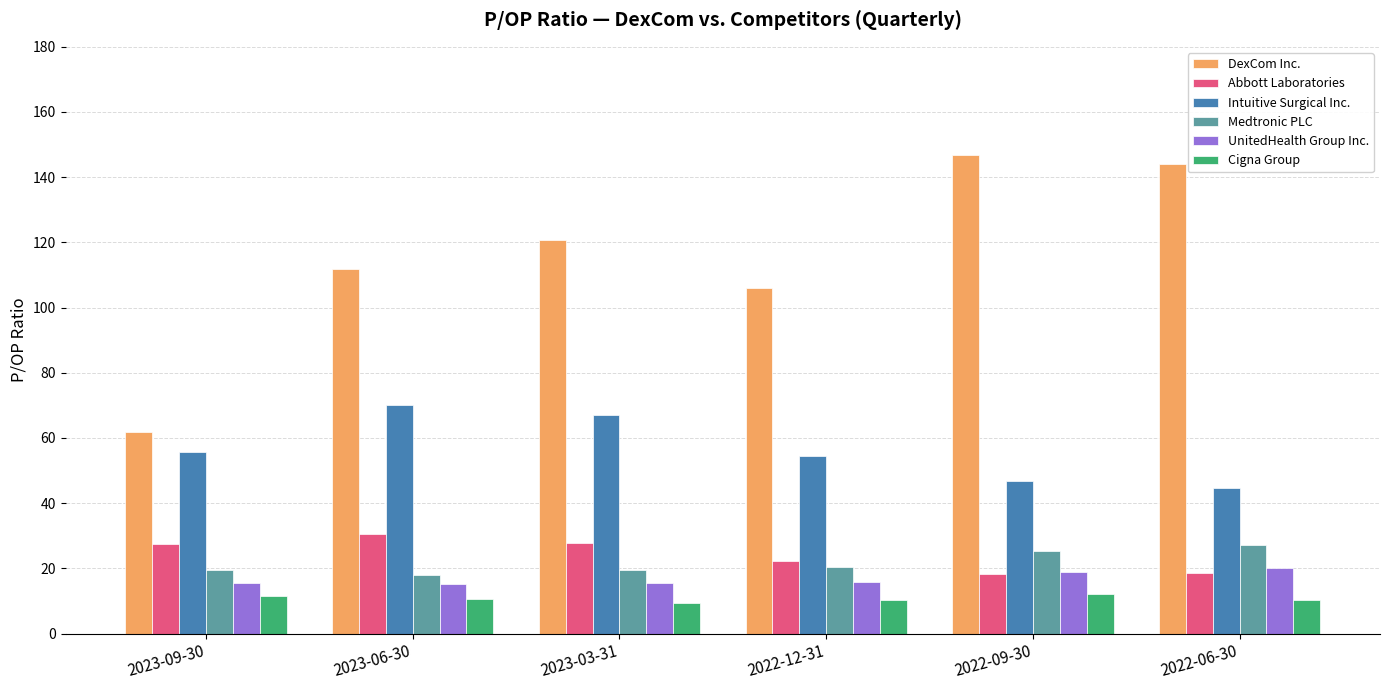

What are all the series names shown in the legend?

DexCom Inc., Abbott Laboratories, Intuitive Surgical Inc., Medtronic PLC, UnitedHealth Group Inc., Cigna Group